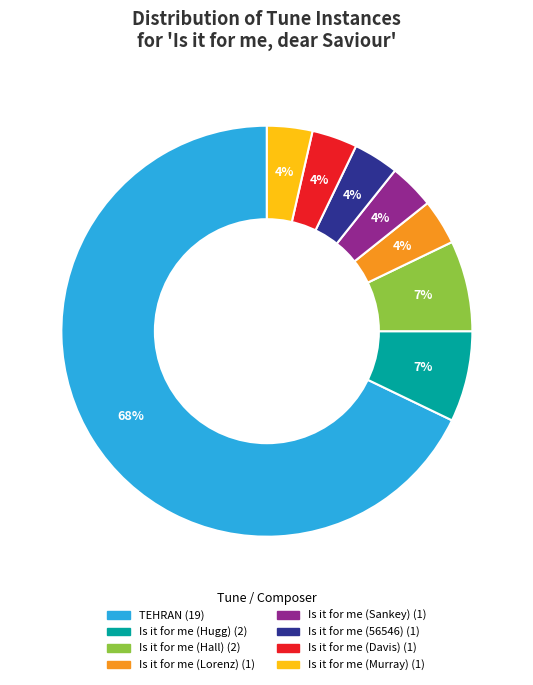

What percentage is the Is it for me (Murray) slice, to the nearest percent?

4%